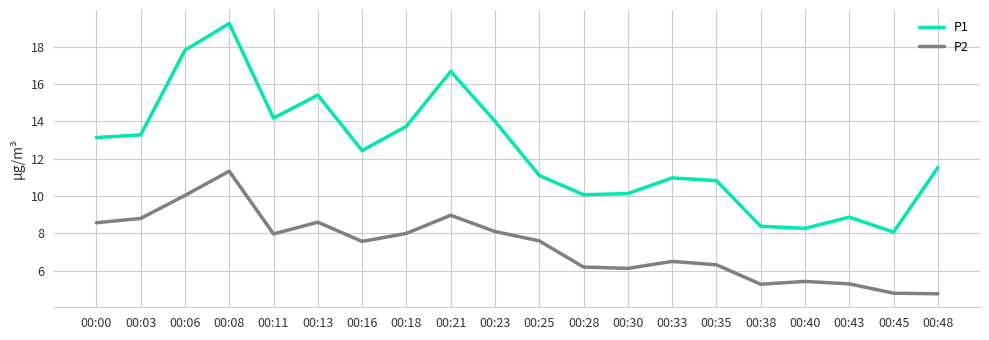

True or false: P1 and P2 cross at least once.

False